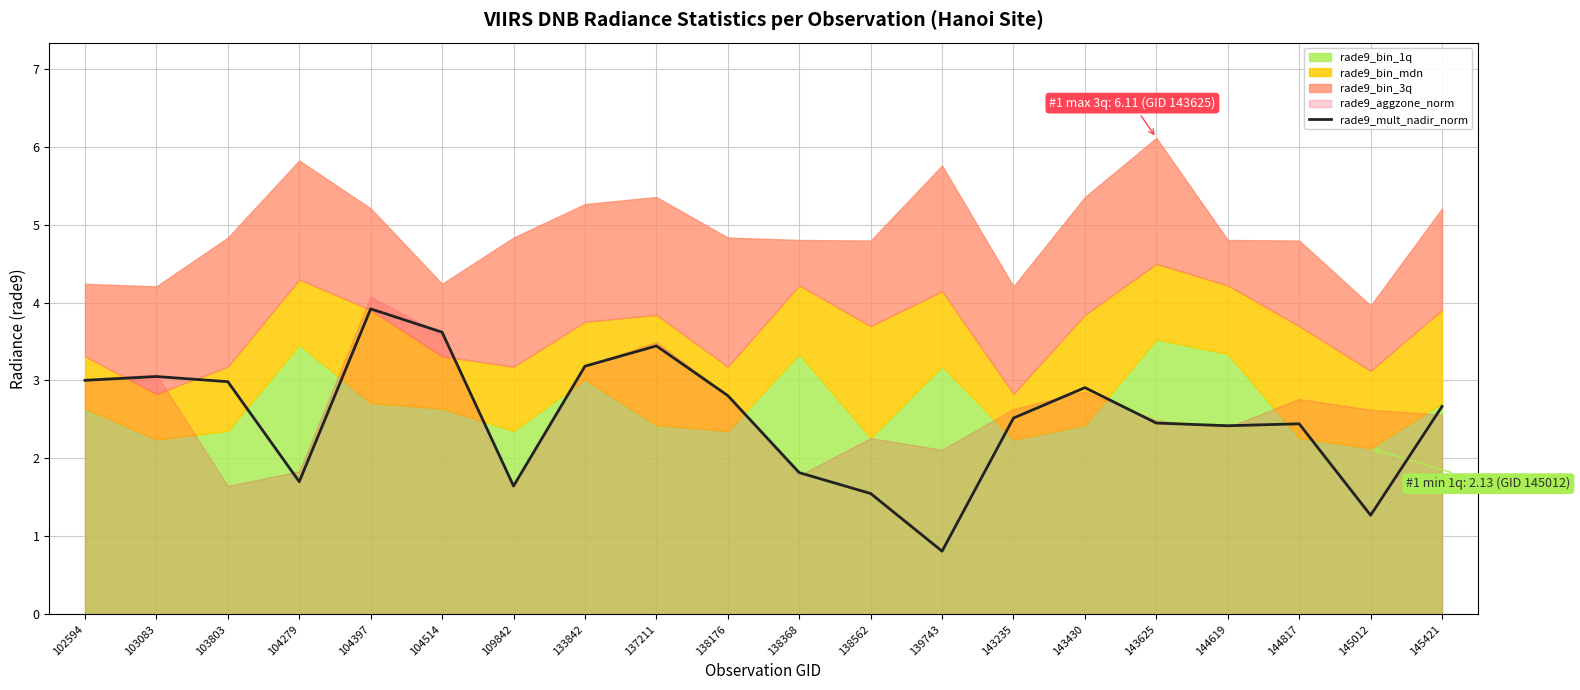

What is the approximate value at 138368?

1.8